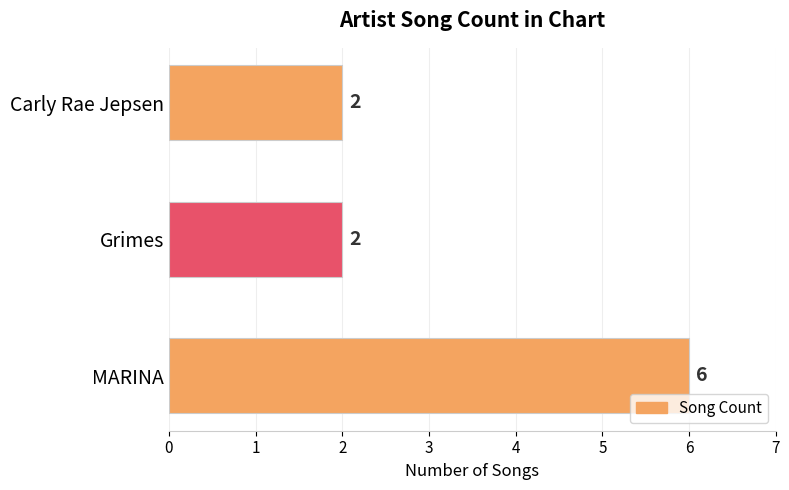

What is the difference between the maximum and minimum values?

4